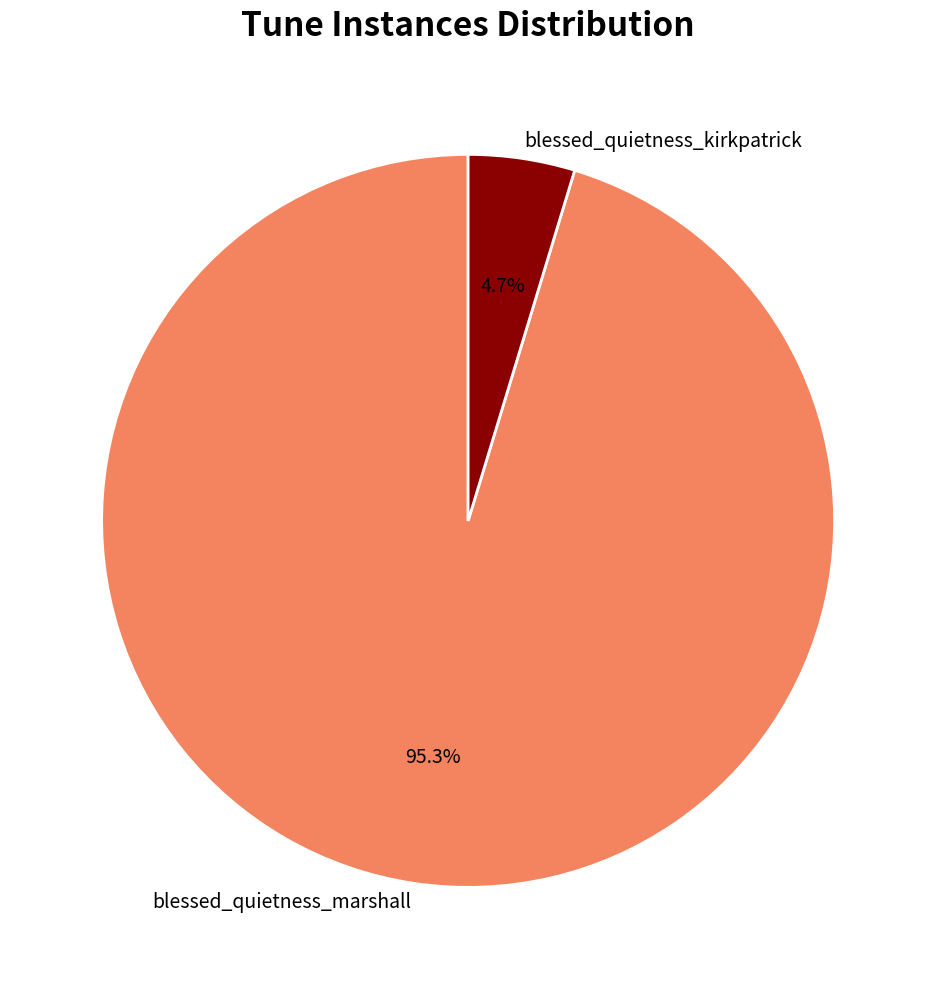

To the nearest percent, what portion does blessed_quietness_kirkpatrick represent?

5%